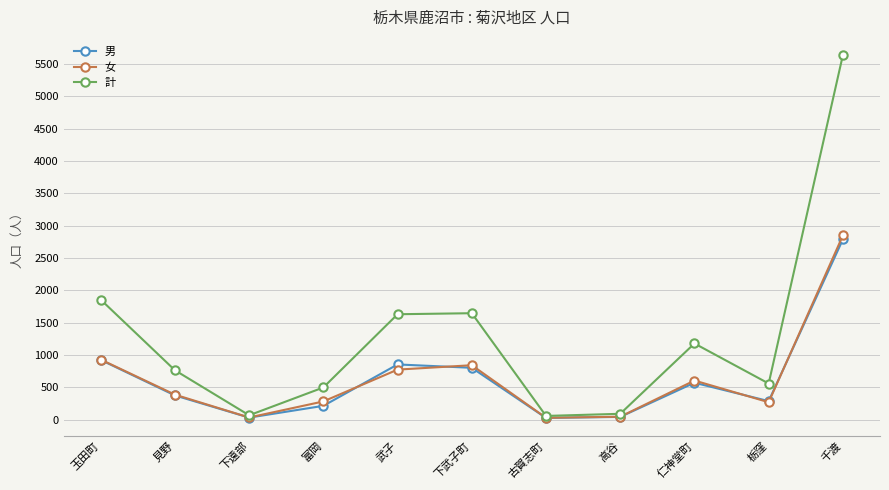

What is the label of the 5th point from the left?

武子